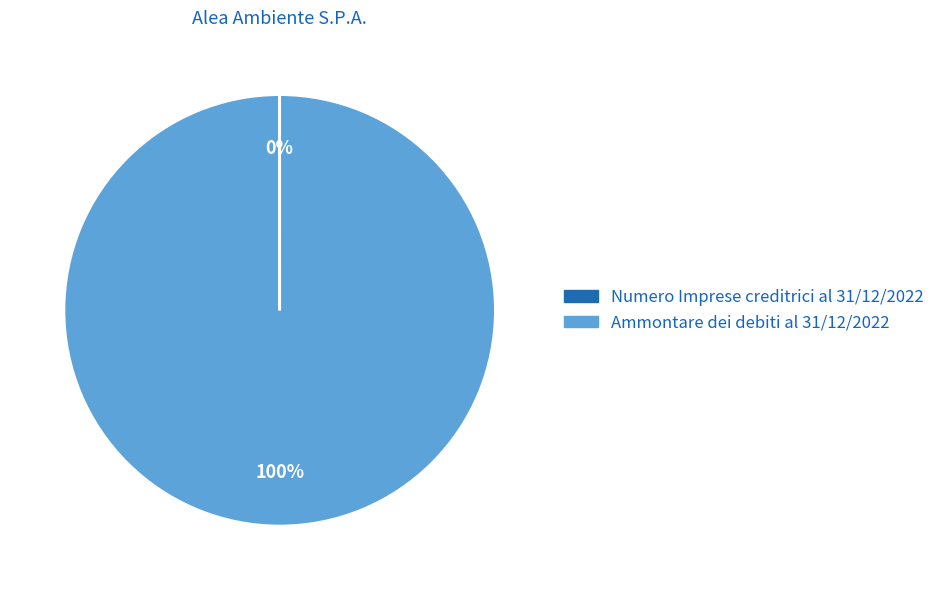

True or false: Ammontare dei debiti al 31/12/2022 accounts for 100% of the total.

True